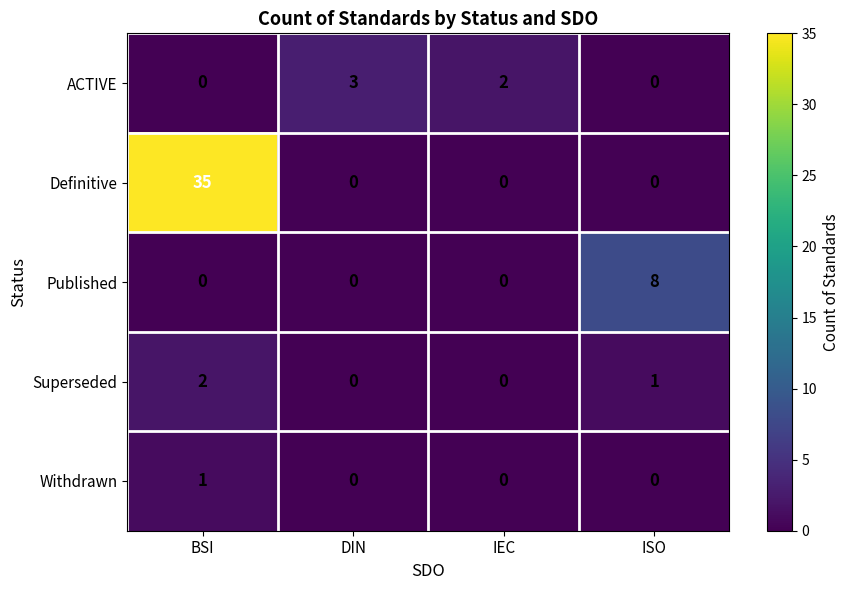

Reading right to left, extract all data points from this chart.

ACTIVE: ISO=0	IEC=2	DIN=3	BSI=0
Definitive: ISO=0	IEC=0	DIN=0	BSI=35
Published: ISO=8	IEC=0	DIN=0	BSI=0
Superseded: ISO=1	IEC=0	DIN=0	BSI=2
Withdrawn: ISO=0	IEC=0	DIN=0	BSI=1